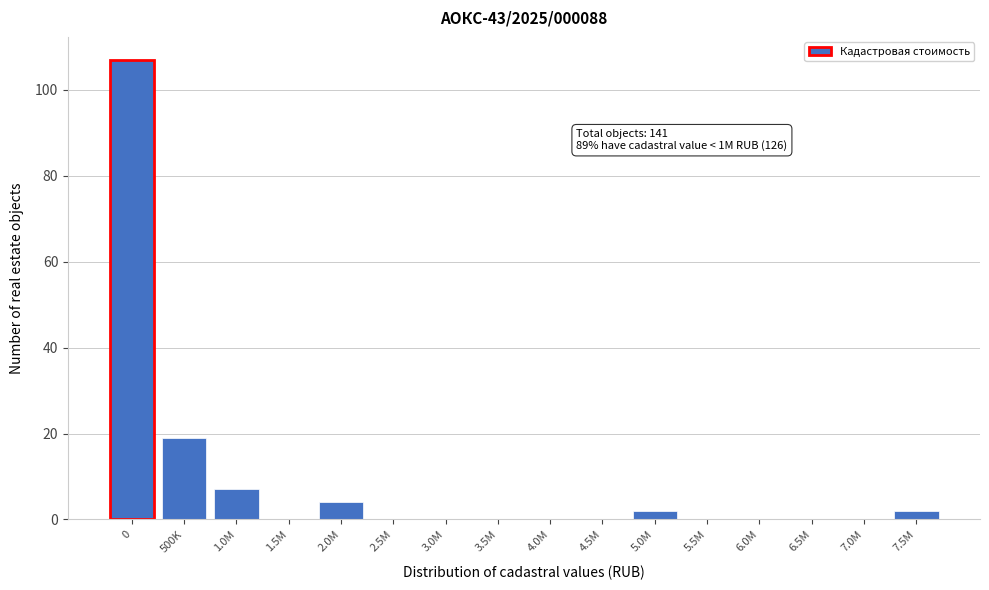

Reading right to left, what are all the values shown in this chart?

7.5M=2	7.0M=0	6.5M=0	6.0M=0	5.5M=0	5.0M=2	4.5M=0	4.0M=0	3.5M=0	3.0M=0	2.5M=0	2.0M=4	1.5M=0	1.0M=7	500K=19	0=107